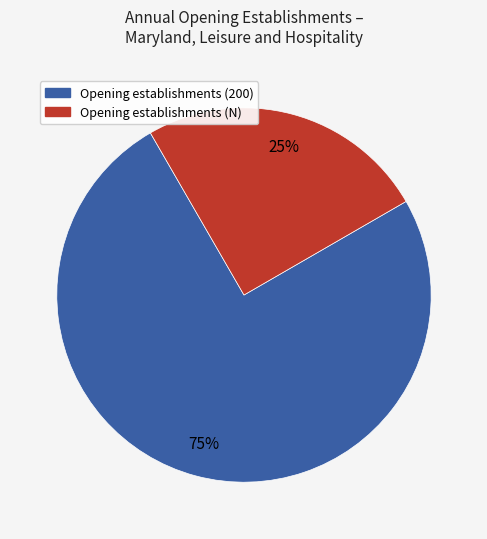

To the nearest percent, what is the difference between the largest and smallest slice percentages?

50%